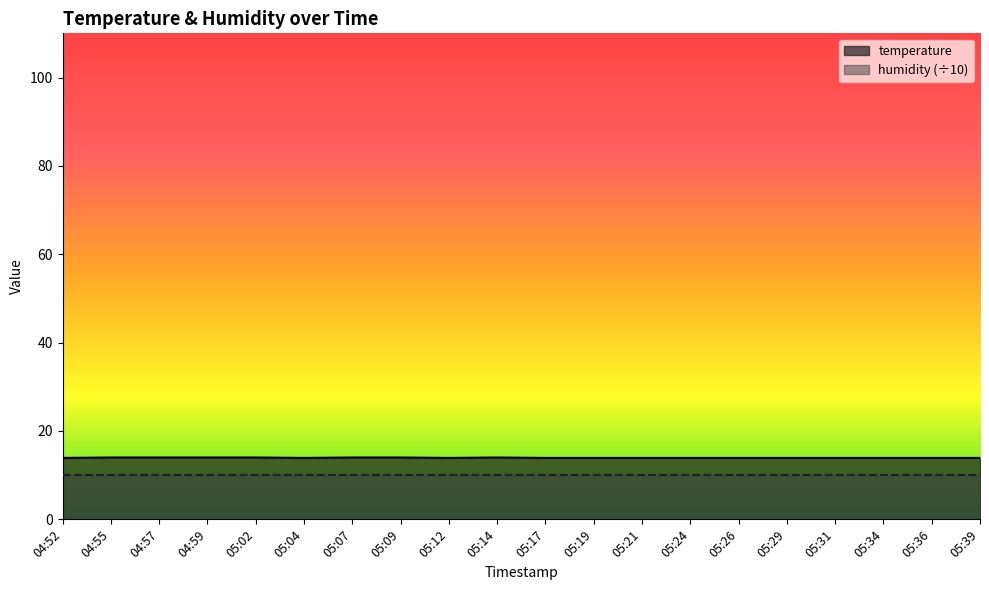

Where is the data nearest to the value 13?

04:52